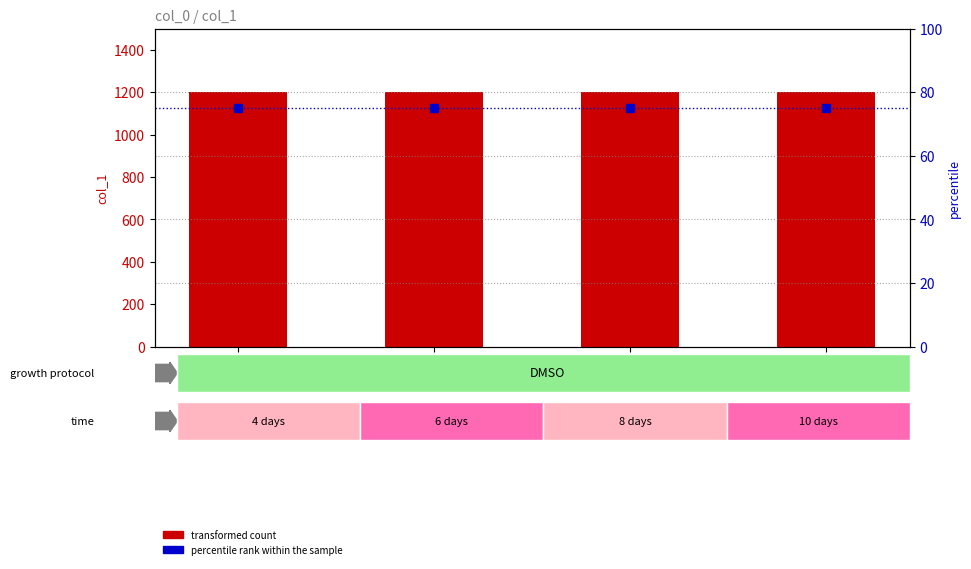

The value of transformed count at 35958 is 1200. True or false?

True